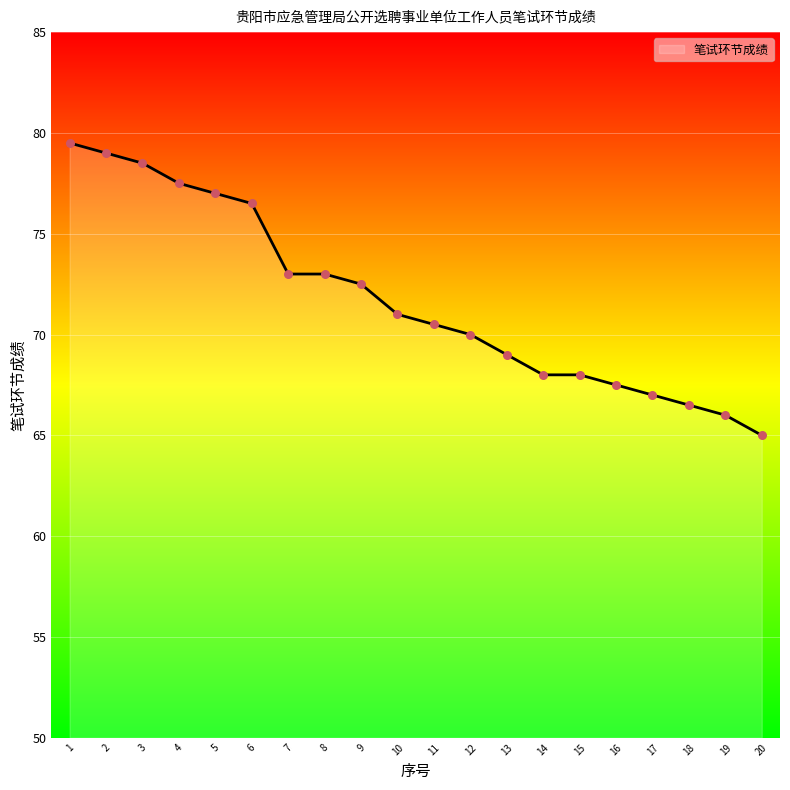

Which has a higher value, 16 or 15?

15